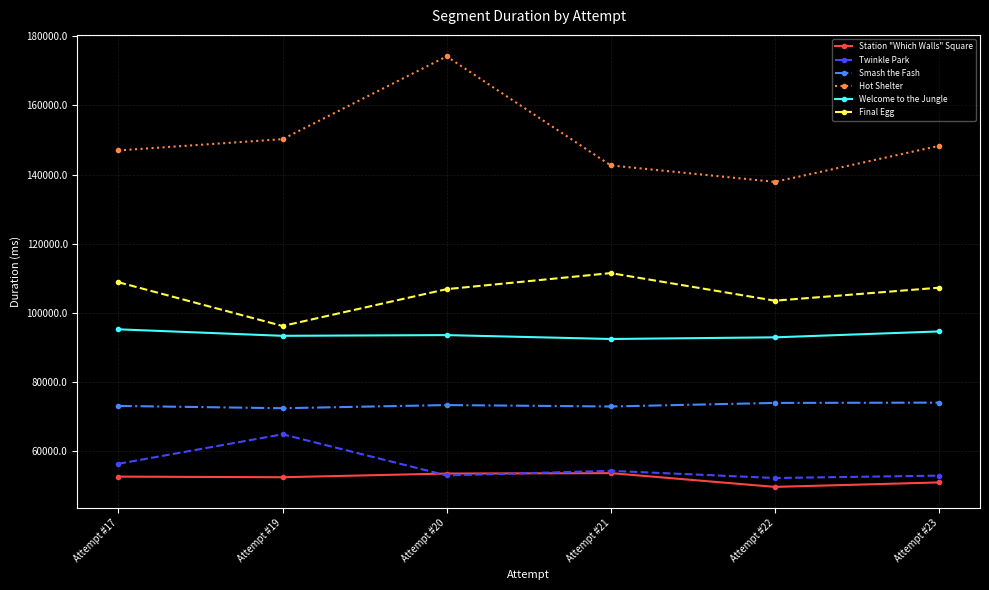

Which series has the widest spread of values?

Hot Shelter